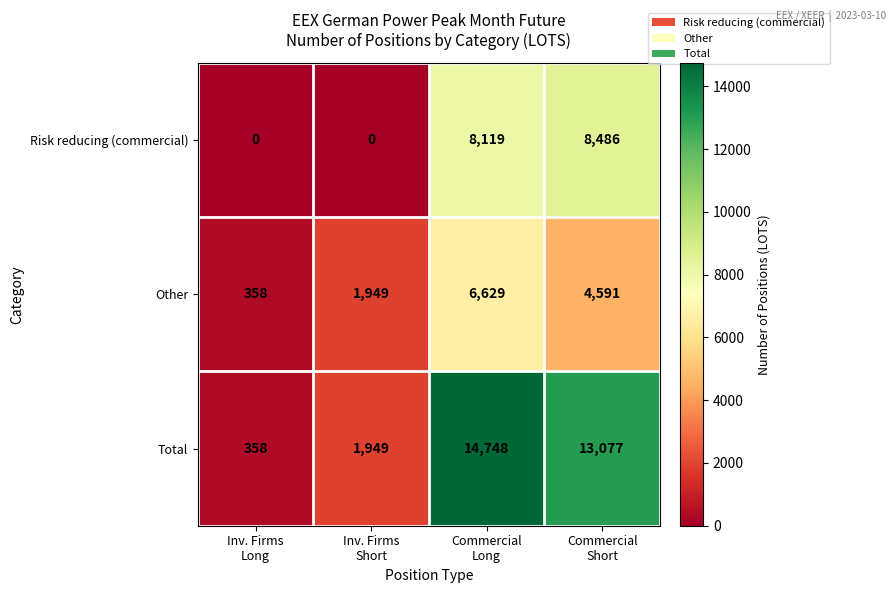

What is the sum of all Risk reducing (commercial) values?

16605